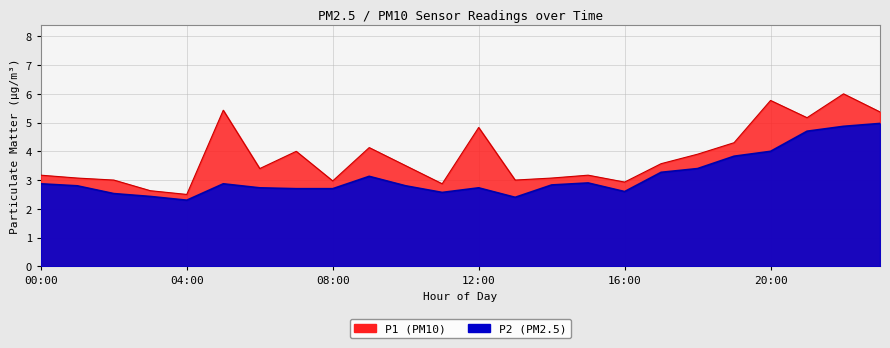

Is it true that P2 equals 1.7 at 00:00?

False